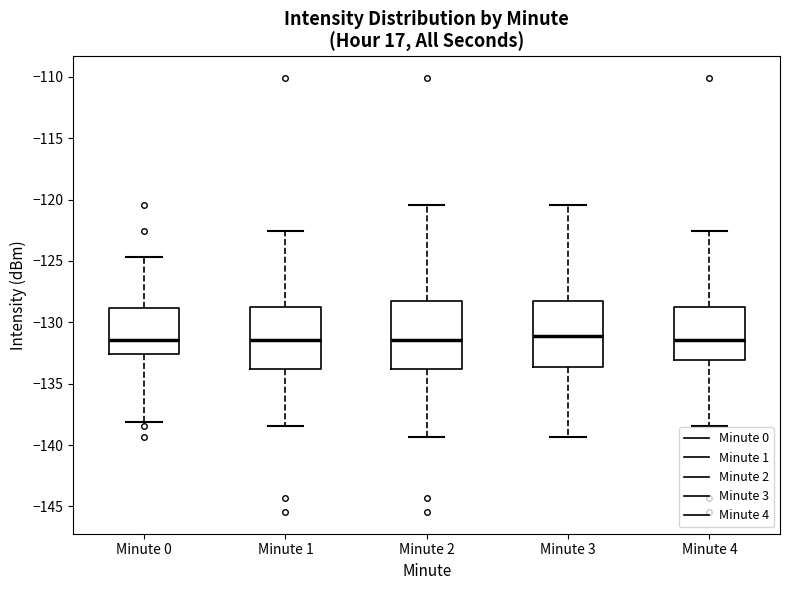

Reading left to right, transcribe this box plot: for each box, give where its median line is, the range the box spans, and where its two whiskers end, as read against the y-axis. The values are not printed on the chart, so give them approximately, as read against the axis.

Minute 0: median -131.5, box -132.5 to -129.0, whiskers -138.0 to -124.5
Minute 1: median -131.5, box -134.0 to -129.0, whiskers -138.5 to -122.5
Minute 2: median -131.5, box -134.0 to -128.0, whiskers -139.5 to -120.5
Minute 3: median -131.0, box -133.5 to -128.0, whiskers -139.5 to -120.5
Minute 4: median -131.5, box -133.0 to -129.0, whiskers -138.5 to -122.5